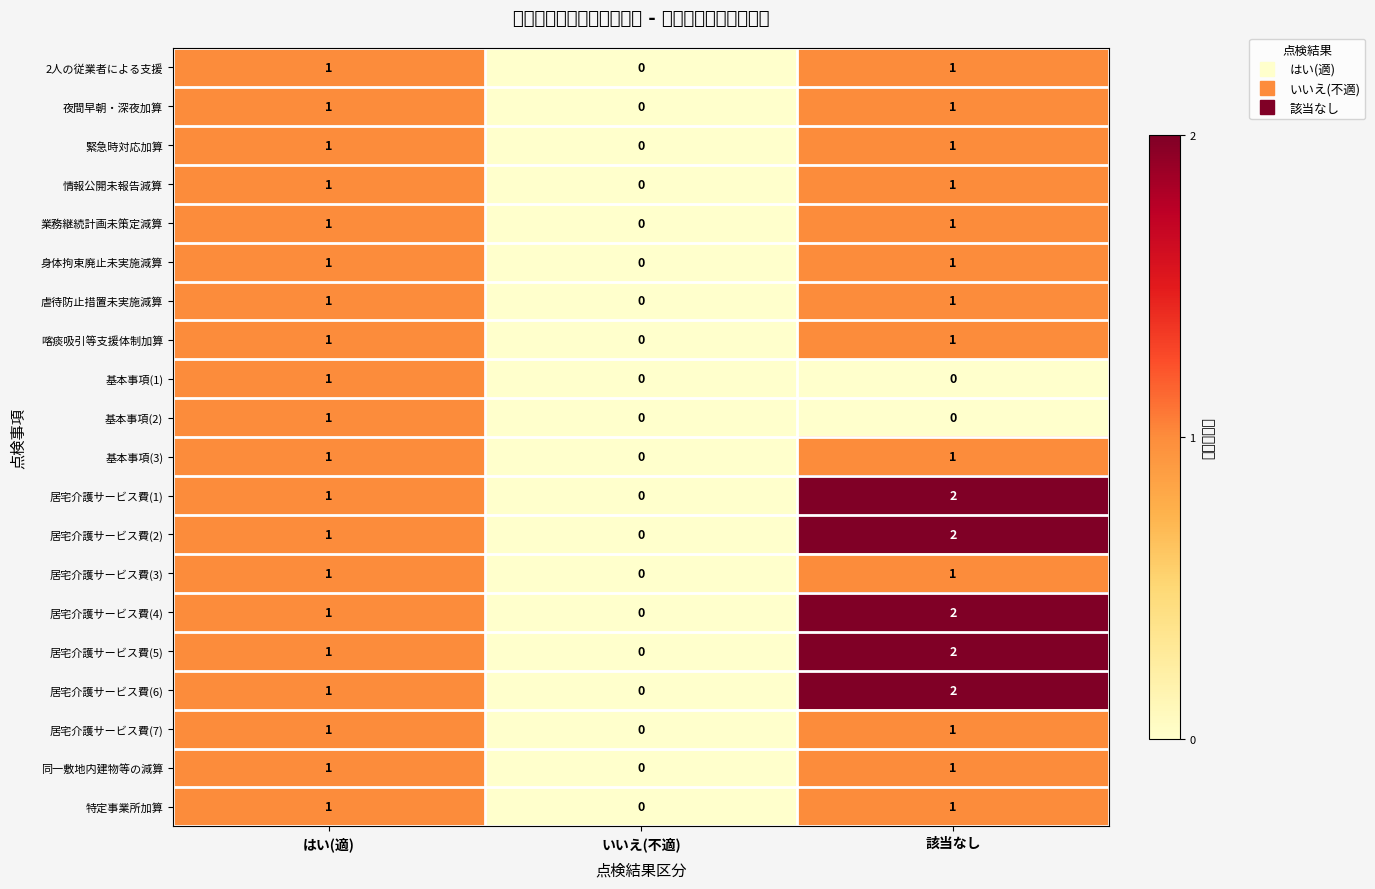

The 居宅介護サービス費(4) series shows 2 at 該当なし. True or false?

True